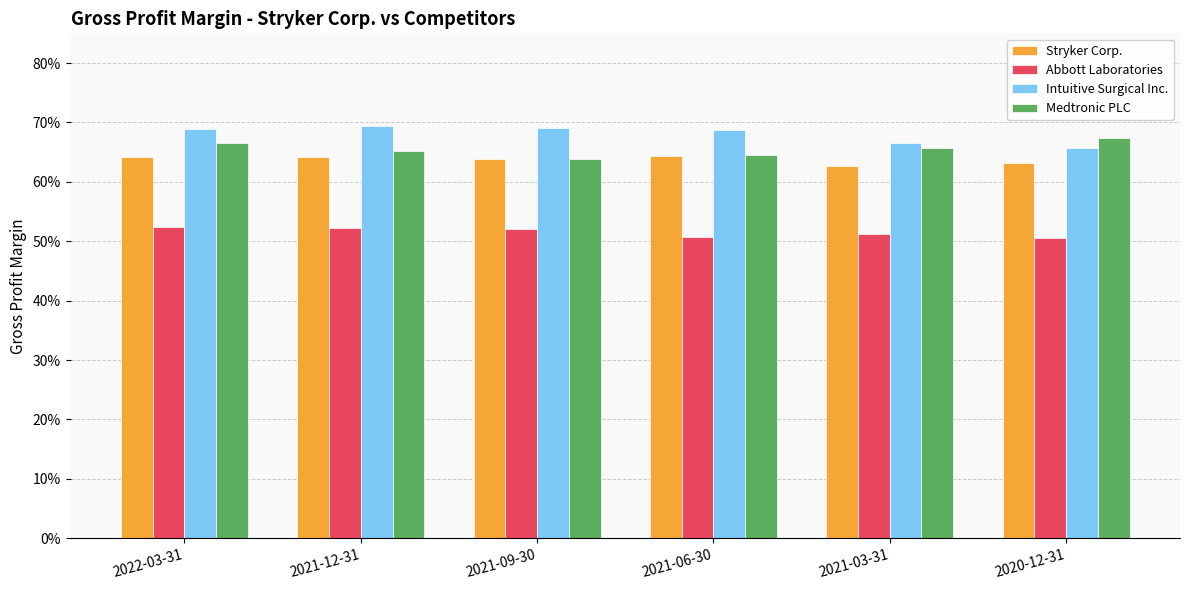

What is the label of the 1st bar from the right?

2020-12-31